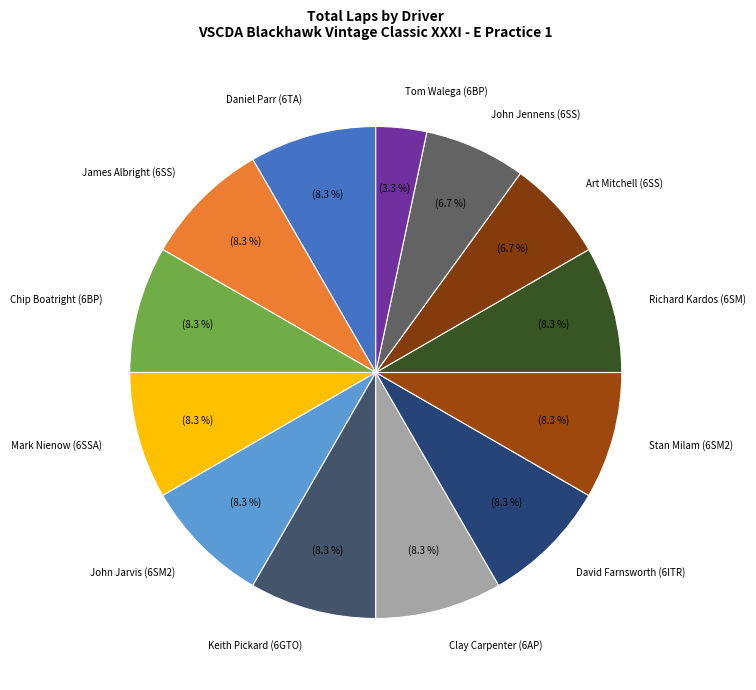

Is the sum of Stan Milam (6SM2) and Daniel Parr (6TA) greater than half?

No